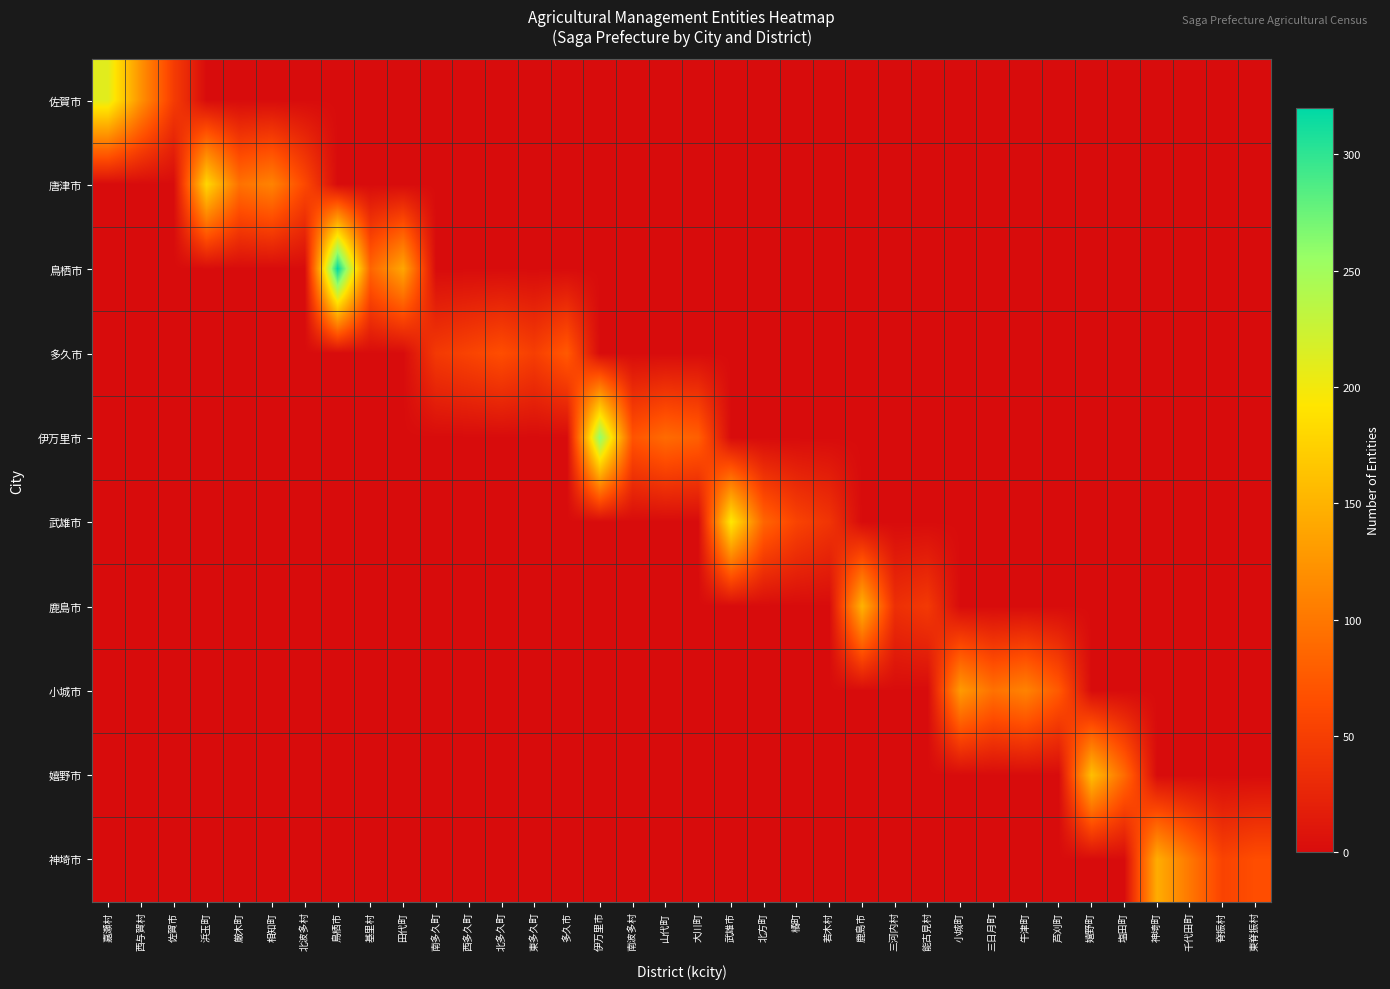

At how many categories does at least one series exceed 318?

1